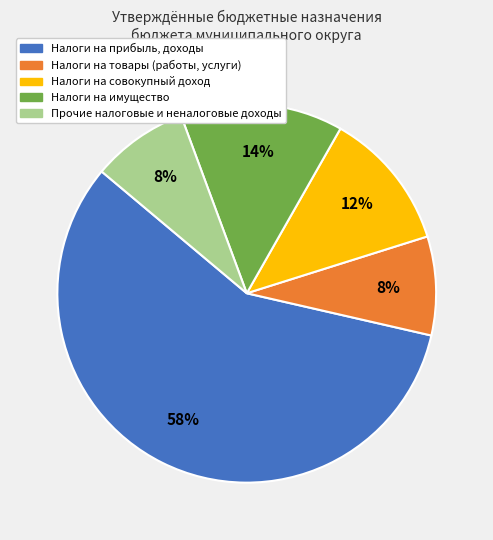

How many segments does this pie chart have?

5